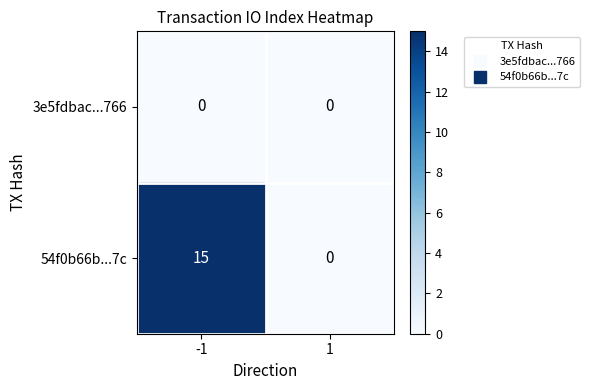

Rank the series at -1 from highest to lowest value.

54f0b66b...7c, 3e5fdbac...766